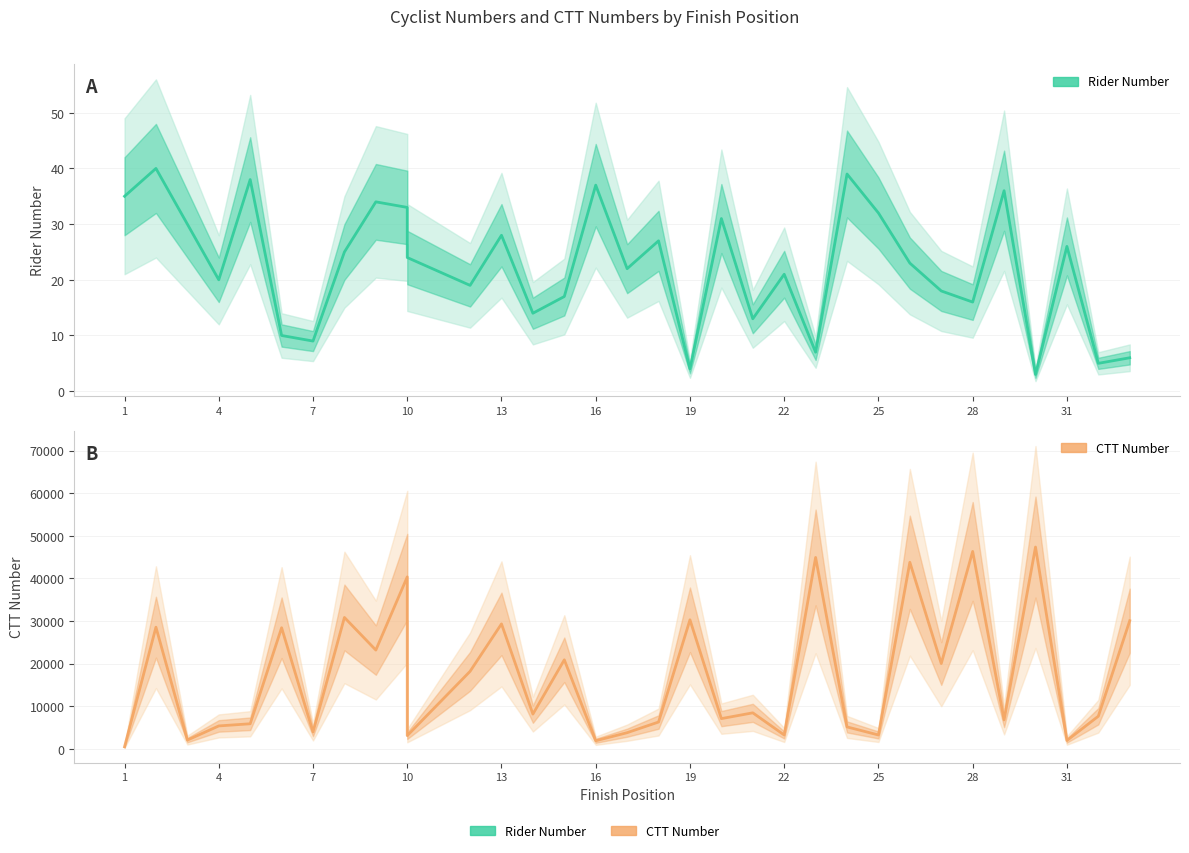

True or false: number and ctt_number cross at least once.

False